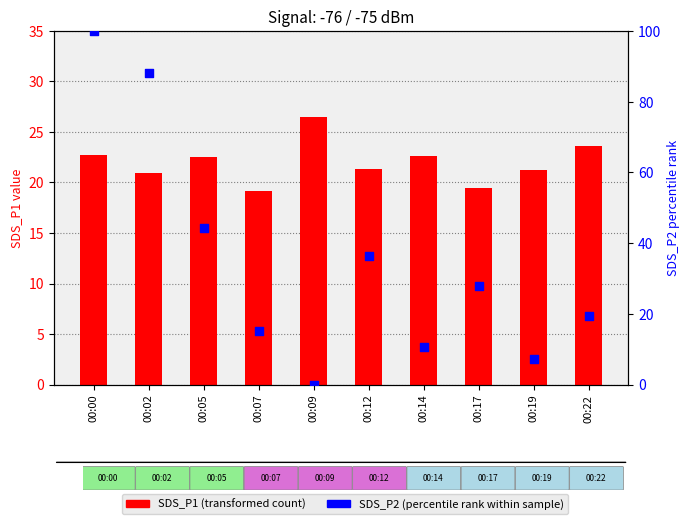

Is the value of SDS_P1 (transformed count) at 00:14 greater than the value of SDS_P2 (percentile rank) at 00:07?

Yes